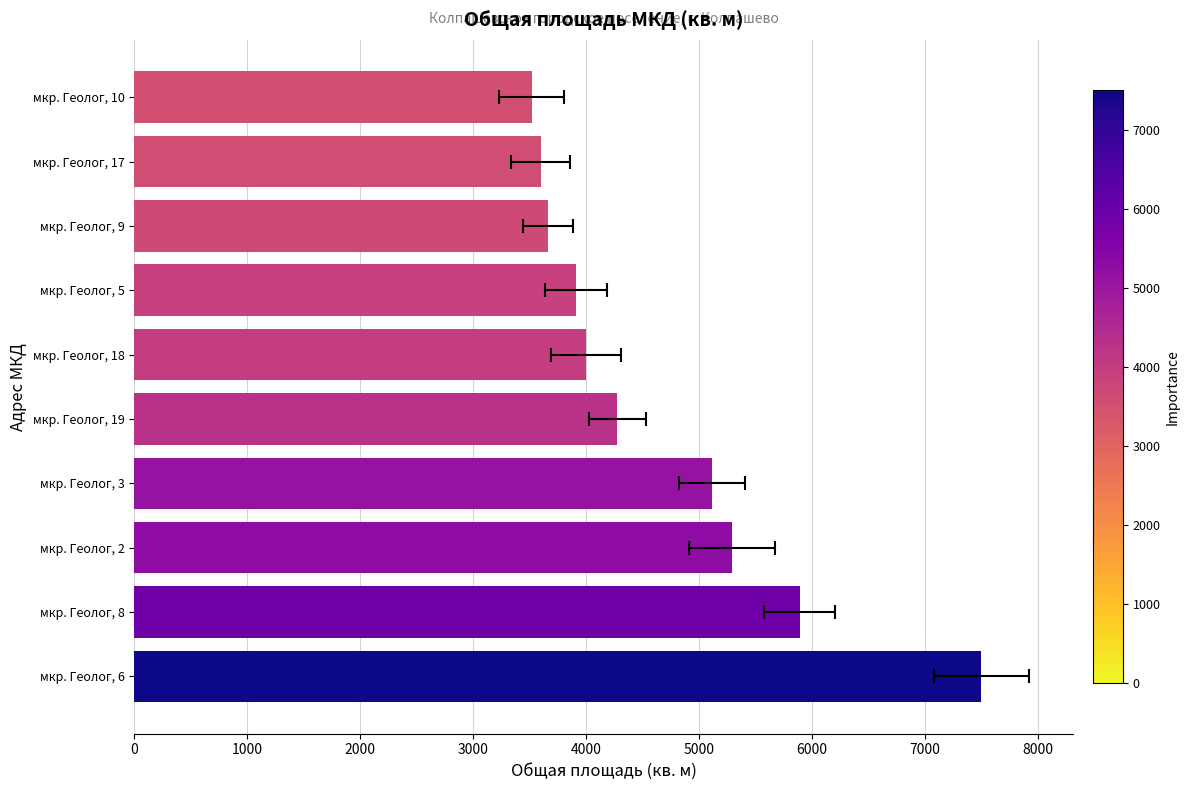

What is the minimum value shown in the chart?

3519.2